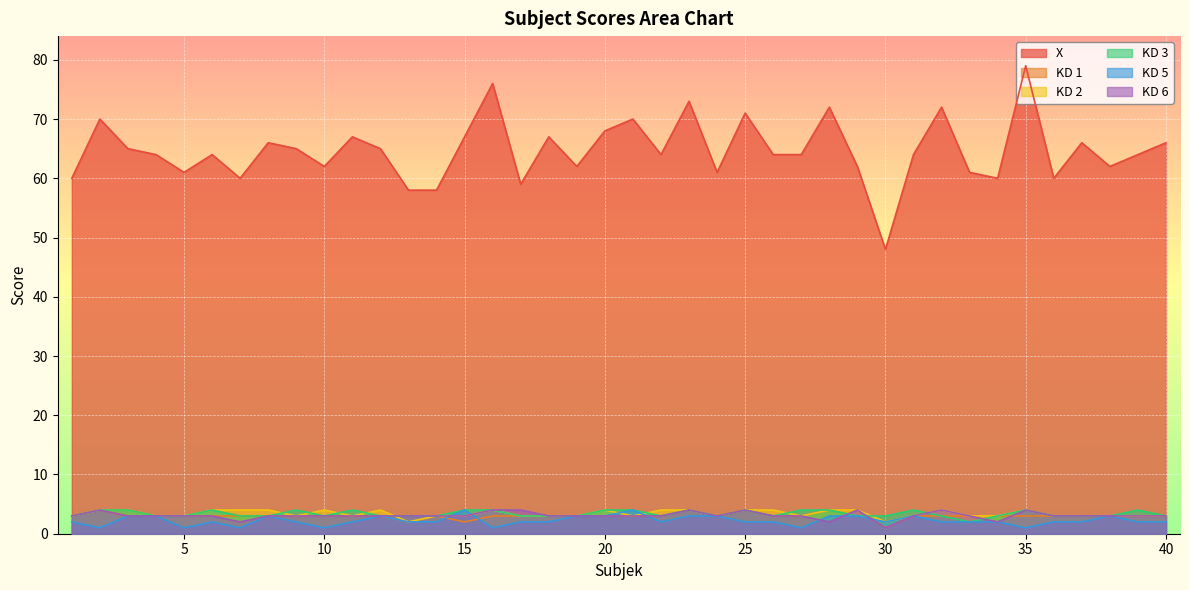

Reading left to right, transcribe all the data shown in this chart.

X: 1=60	2=70	3=65	4=64	5=61	6=64	7=60	8=66	9=65	10=62	11=67	12=65	13=58	14=58	15=67	16=76	17=59	18=67	19=62	20=68	21=70	22=64	23=73	24=61	25=71	26=64	27=64	28=72	29=62	30=48	31=64	32=72	33=61	34=60	35=79	36=60	37=66	38=62	39=64	40=66
KD 1: 1=3	2=4	3=3	4=3	5=3	6=3	7=3	8=3	9=3	10=3	11=3	12=3	13=2	14=3	15=2	16=3	17=3	18=3	19=3	20=3	21=3	22=3	23=4	24=3	25=4	26=3	27=3	28=4	29=4	30=1	31=3	32=3	33=3	34=3	35=3	36=3	37=3	38=3	39=3	40=3
KD 2: 1=3	2=4	3=4	4=3	5=3	6=4	7=4	8=4	9=3	10=4	11=3	12=4	13=2	14=3	15=3	16=4	17=3	18=3	19=3	20=4	21=3	22=4	23=4	24=3	25=4	26=4	27=3	28=4	29=4	30=2	31=3	32=4	33=3	34=3	35=4	36=3	37=3	38=3	39=3	40=3
KD 3: 1=3	2=4	3=4	4=3	5=3	6=4	7=3	8=3	9=4	10=3	11=4	12=3	13=3	14=3	15=4	16=4	17=3	18=3	19=3	20=4	21=4	22=3	23=4	24=3	25=4	26=3	27=4	28=4	29=3	30=3	31=4	32=3	33=2	34=3	35=4	36=3	37=3	38=3	39=4	40=3
KD 5: 1=2	2=1	3=3	4=3	5=1	6=2	7=1	8=3	9=2	10=1	11=2	12=3	13=2	14=2	15=4	16=1	17=2	18=2	19=3	20=3	21=4	22=2	23=3	24=3	25=2	26=2	27=1	28=3	29=3	30=2	31=3	32=2	33=2	34=2	35=1	36=2	37=2	38=3	39=2	40=2
KD 6: 1=3	2=4	3=3	4=3	5=3	6=3	7=2	8=3	9=3	10=3	11=3	12=3	13=3	14=3	15=3	16=4	17=4	18=3	19=3	20=3	21=3	22=3	23=4	24=3	25=4	26=3	27=3	28=2	29=4	30=1	31=3	32=4	33=3	34=2	35=4	36=3	37=3	38=3	39=3	40=3